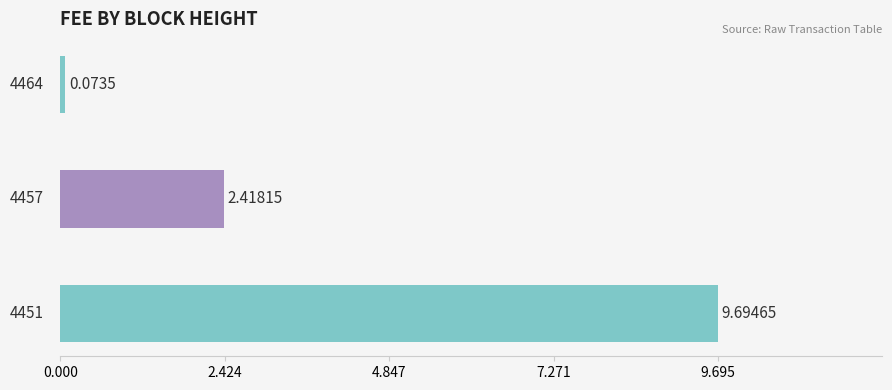

What is the difference between the maximum and second lowest values?

7.3